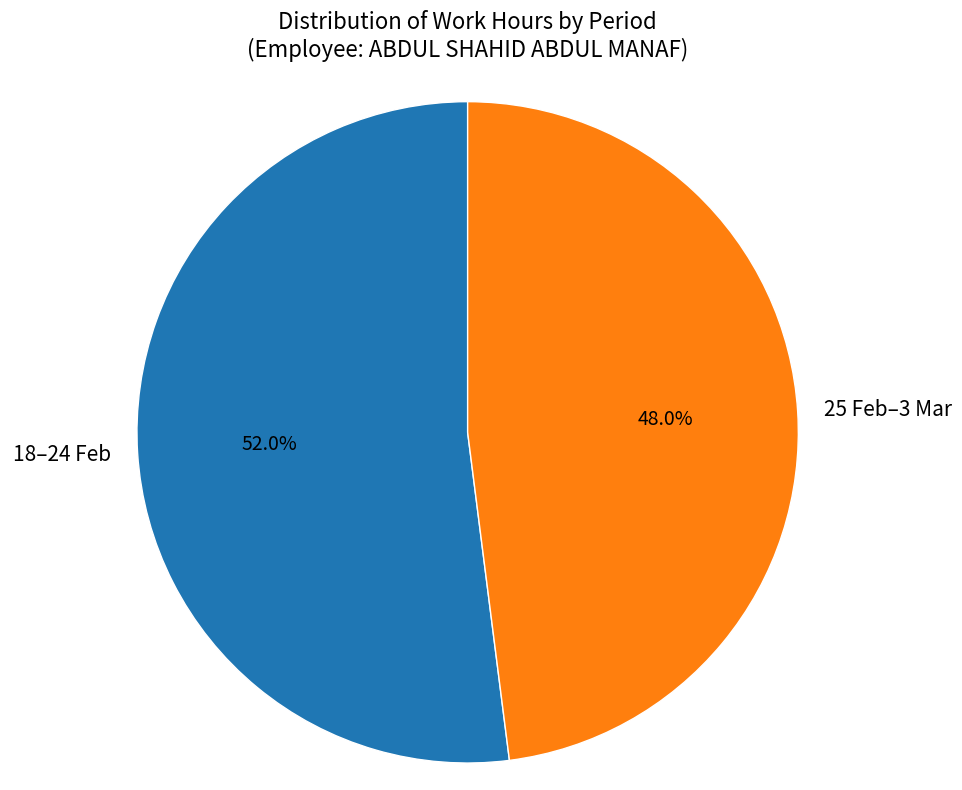

Which slice is the smallest?

25 Feb–3 Mar